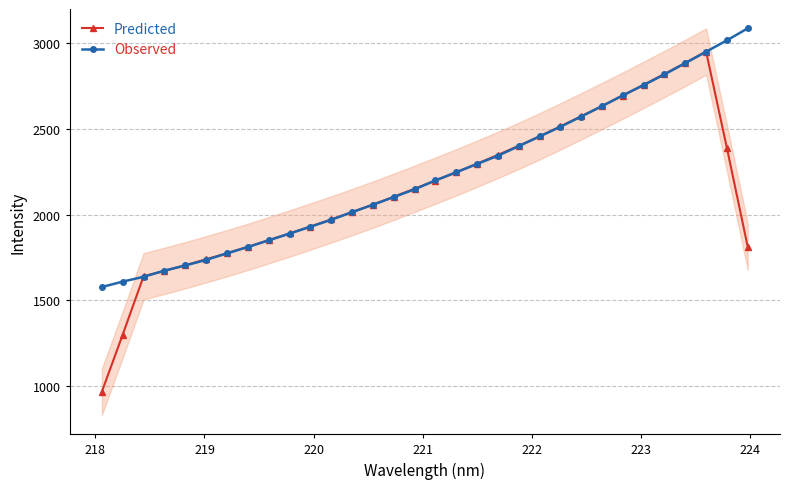

Which series ends up on top after the final intersection of Observed and Predicted?

Observed